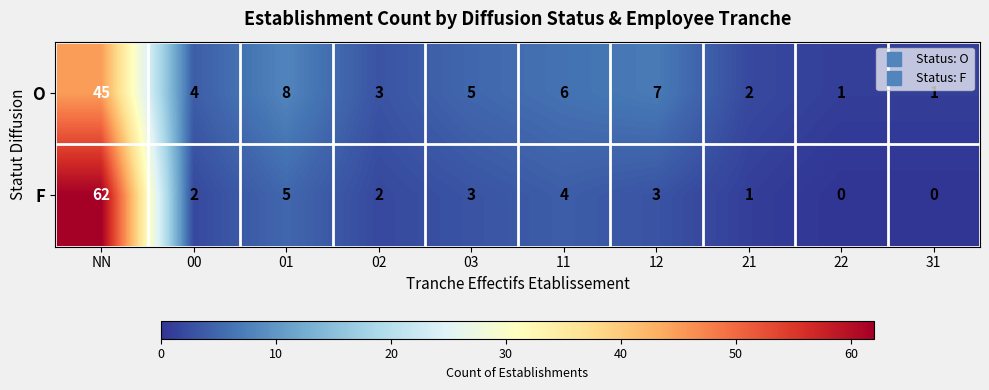

Where does the O series first go above 5?

NN